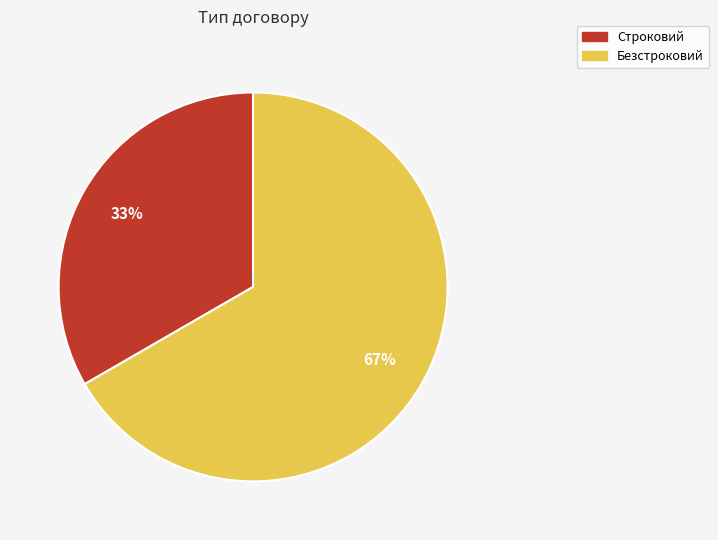

How many segments does this pie chart have?

2